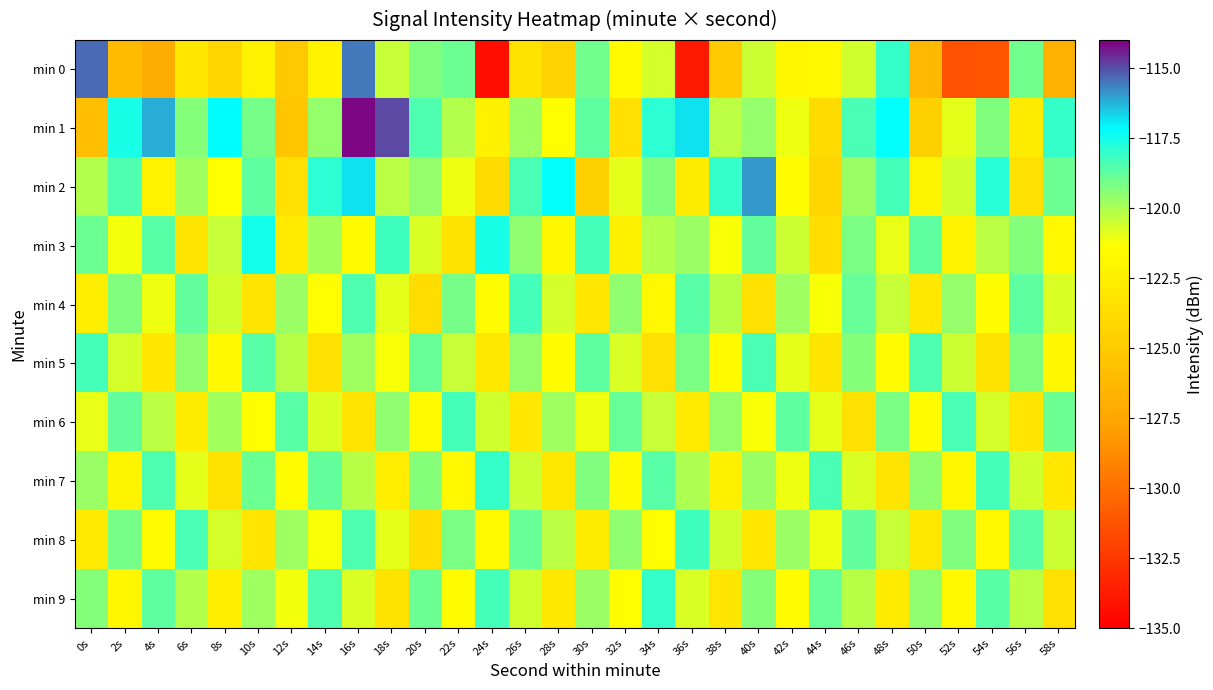

What is the total value across all series at 48s?

-1202.1